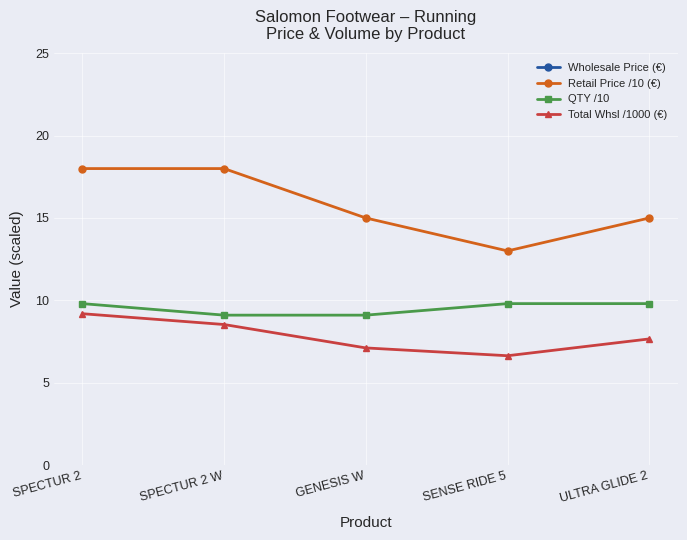

Between SENSE RIDE 5 and ULTRA GLIDE 2, which series saw the biggest shift?

Wholesale Price (€)